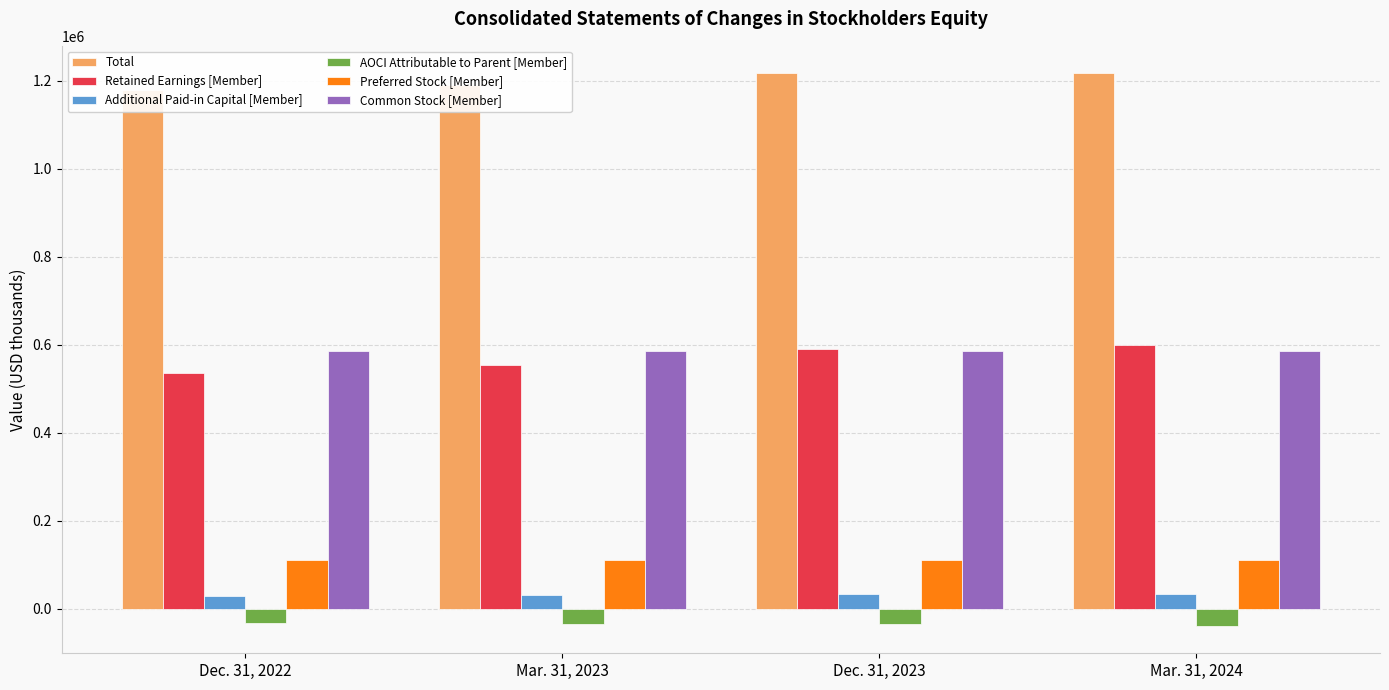

What is the value of the Common Stock [Member] bar at the 1st from the left?

586946